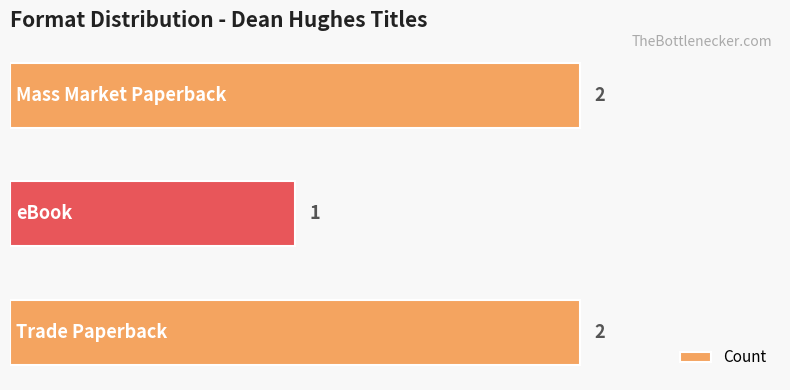

How many distinct data groups are displayed?

1